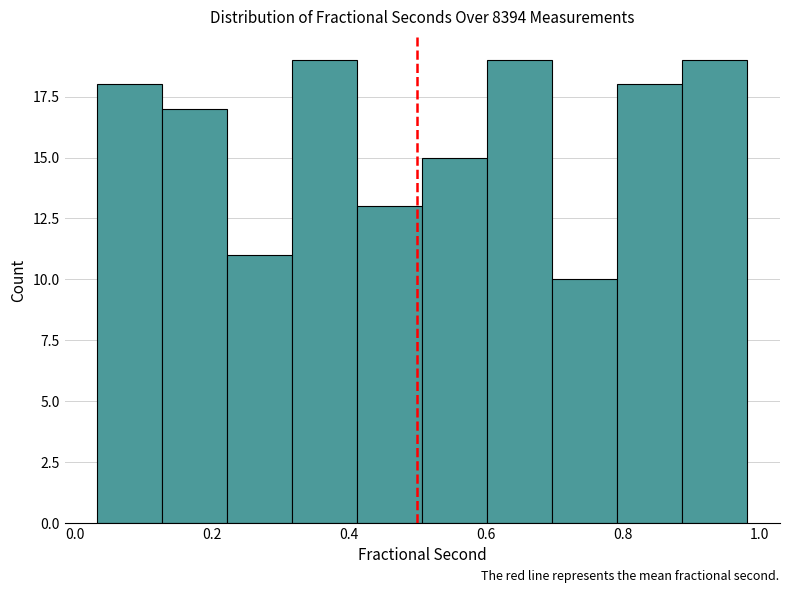

Reading left to right, transcribe this chart: for each bar, give the range it covers on the x-axis and its height. Neither the bar edges nor the heights are printed on the chart, so give them approximately, as read against the axes.

0.04 to 0.12: 18
0.12 to 0.22: 17
0.22 to 0.32: 11
0.32 to 0.42: 19
0.42 to 0.50: 13
0.50 to 0.60: 15
0.60 to 0.70: 19
0.70 to 0.80: 10
0.80 to 0.88: 18
0.88 to 0.98: 19